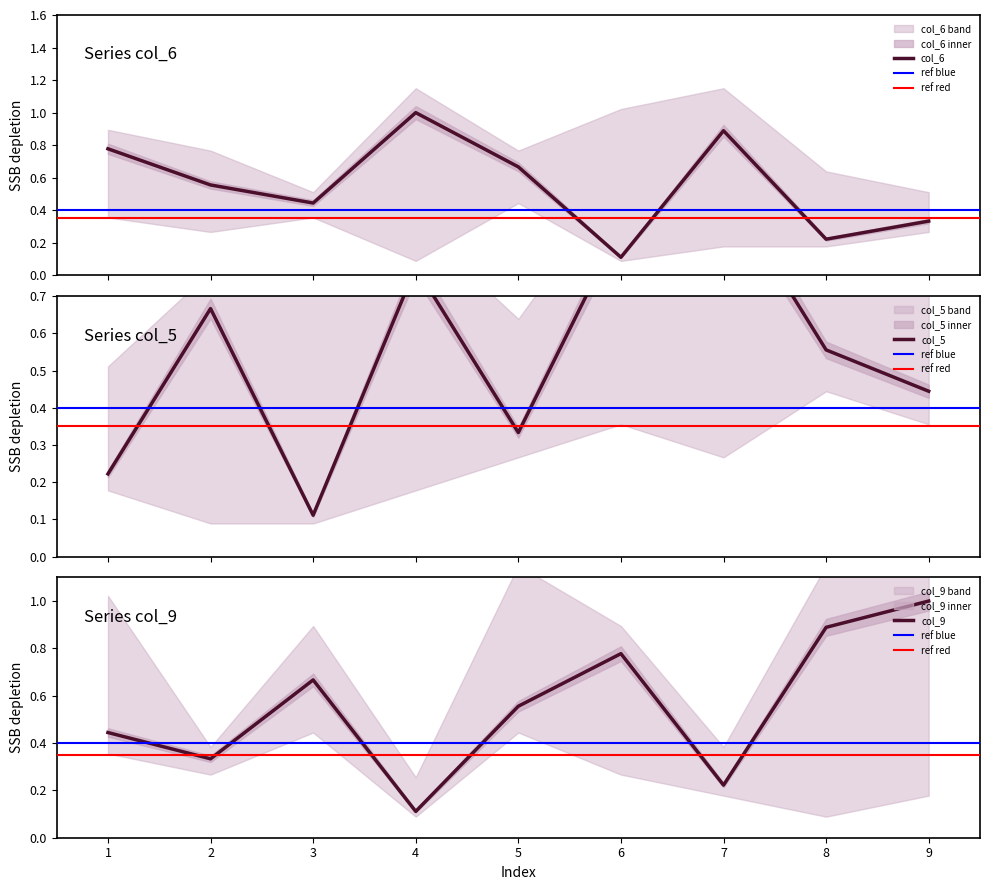

Is the value of col_5 at 7 greater than the value of col_9 at 9?

No